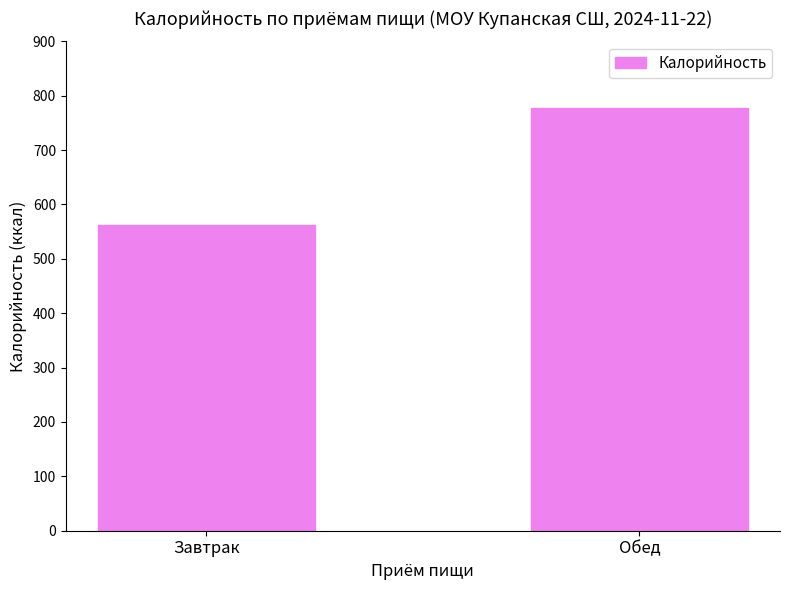

List the labels in order of value, largest first.

Обед, Завтрак